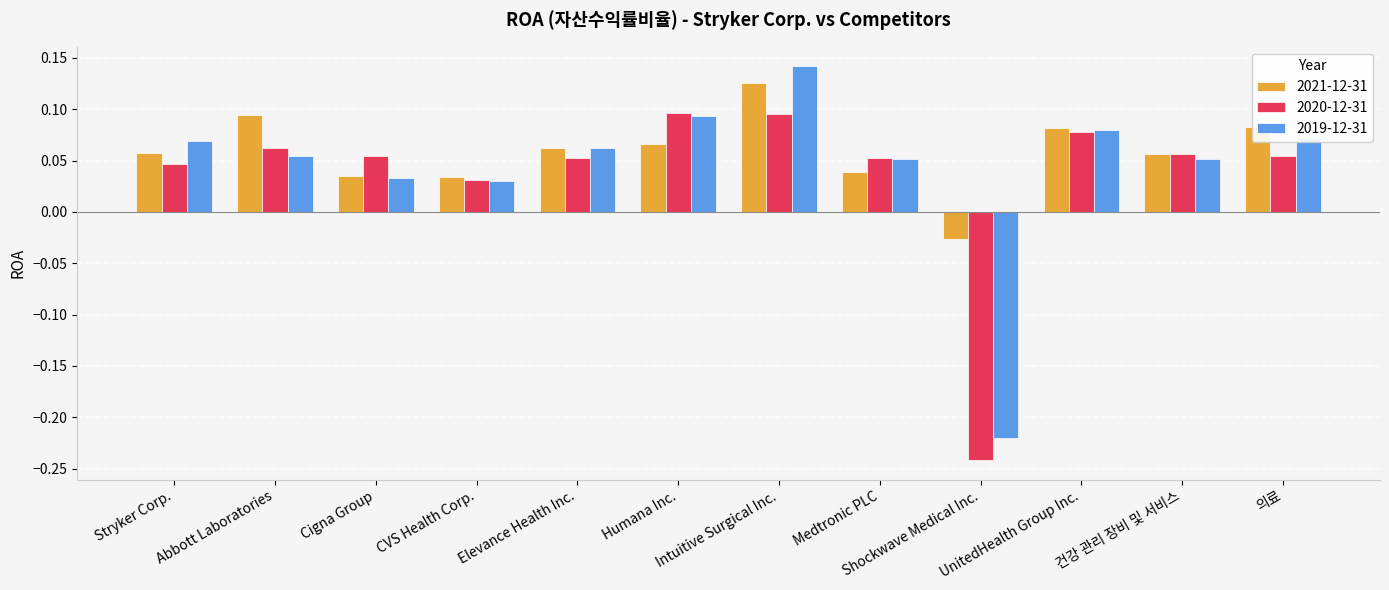

What is the sum of all 2021-12-31 values?

0.7